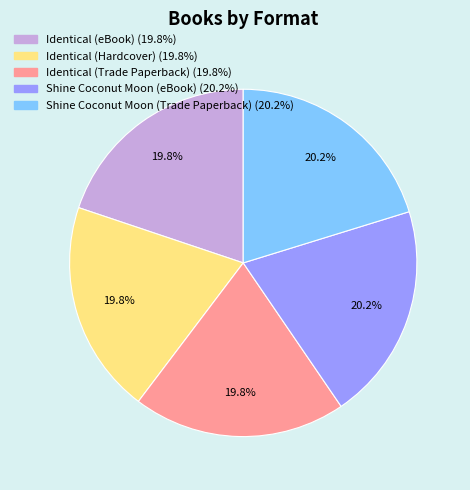

Does Shine Coconut Moon (eBook) account for over 50% of the chart?

No